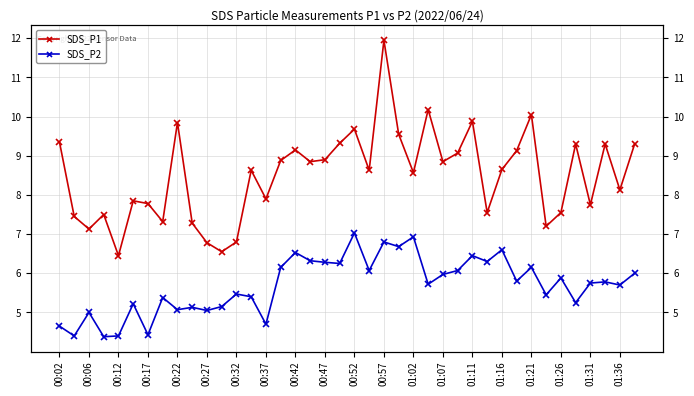

True or false: SDS_P1 and SDS_P2 cross at least once.

False